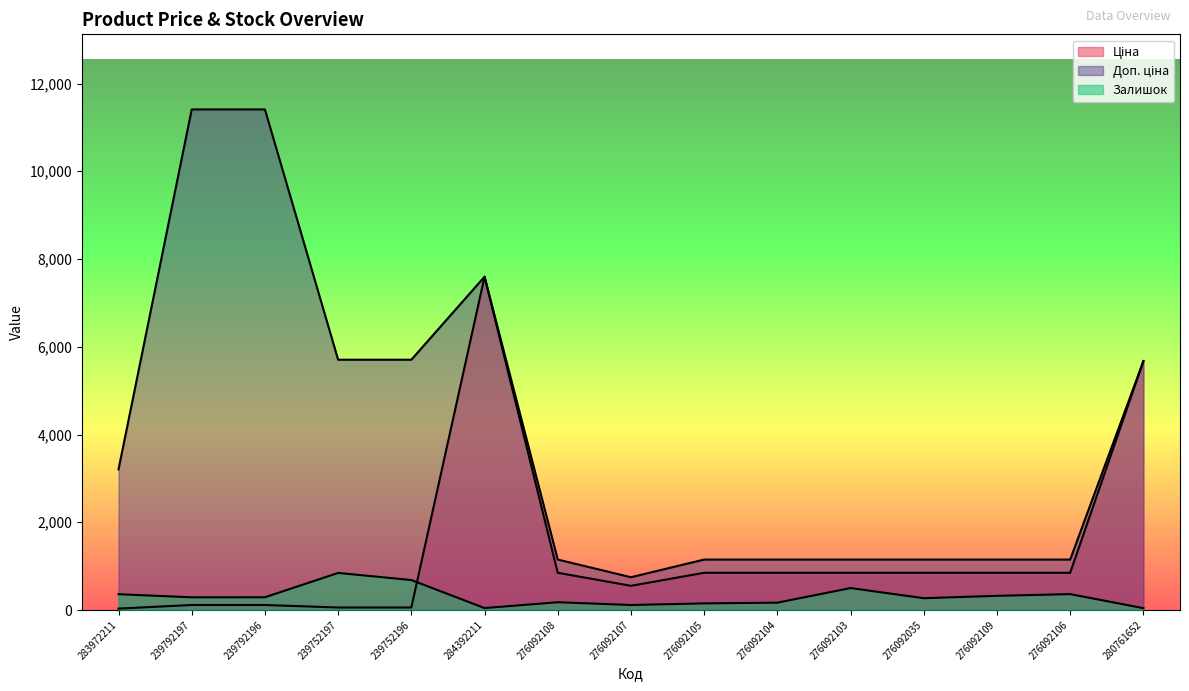

Which series changed the most between 284392211 and 276092105?

Ціна